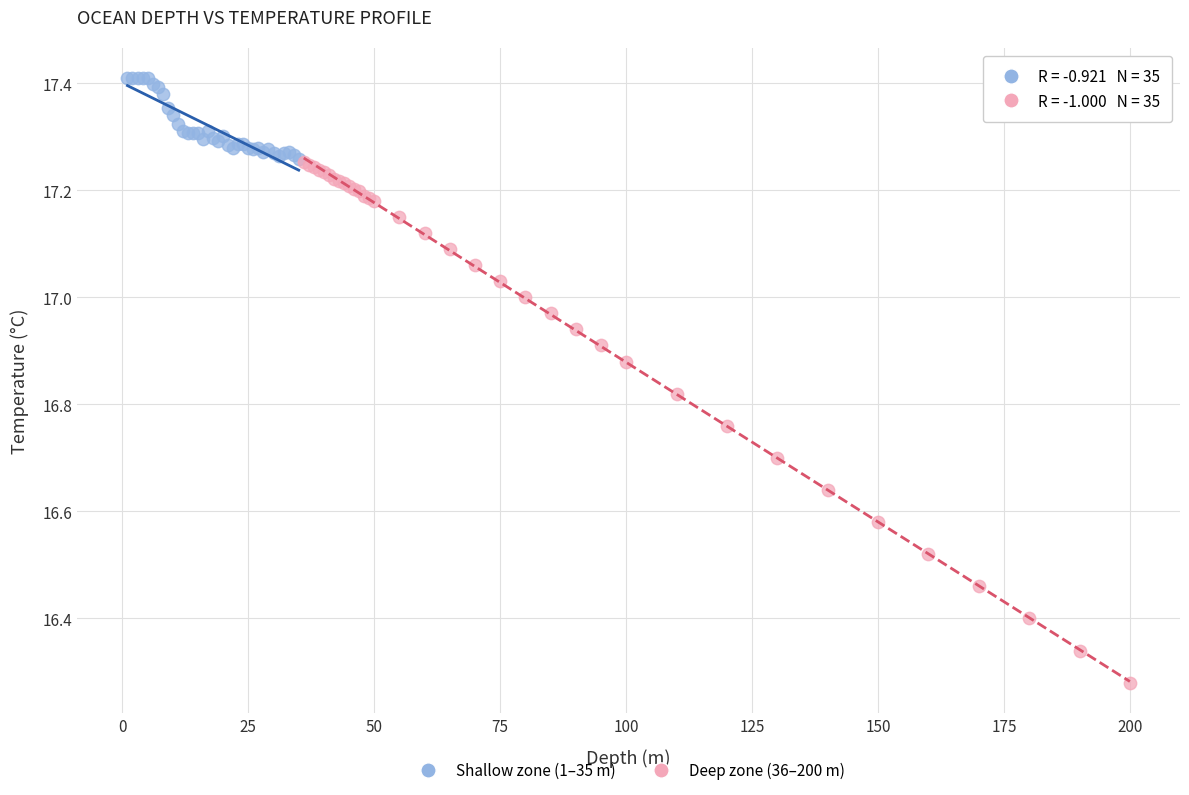

Which series contains the lowest Y value?

Deep zone (36–200 m)